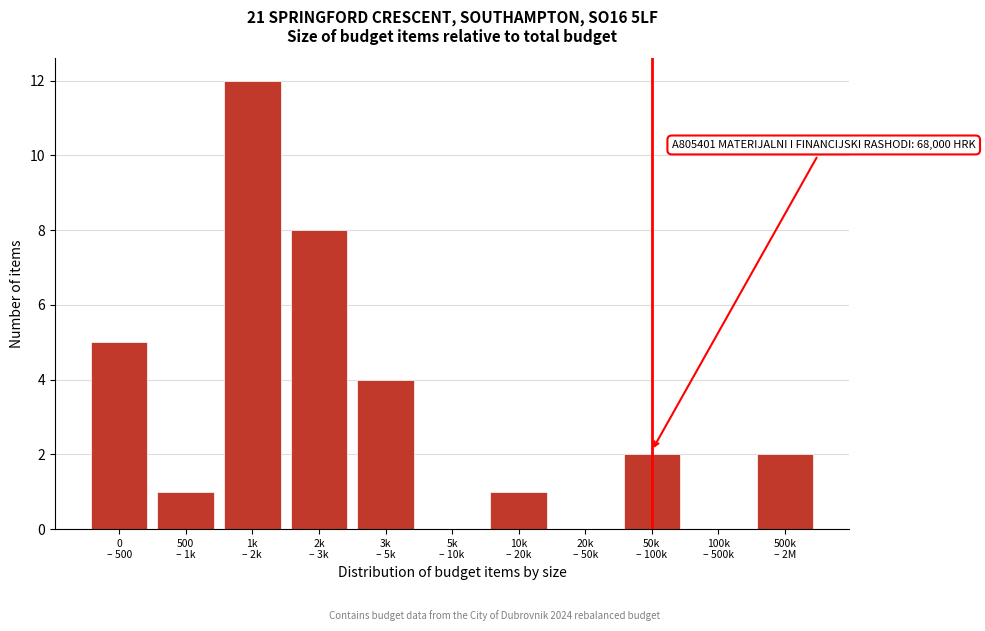

What is the sum of all values?

35